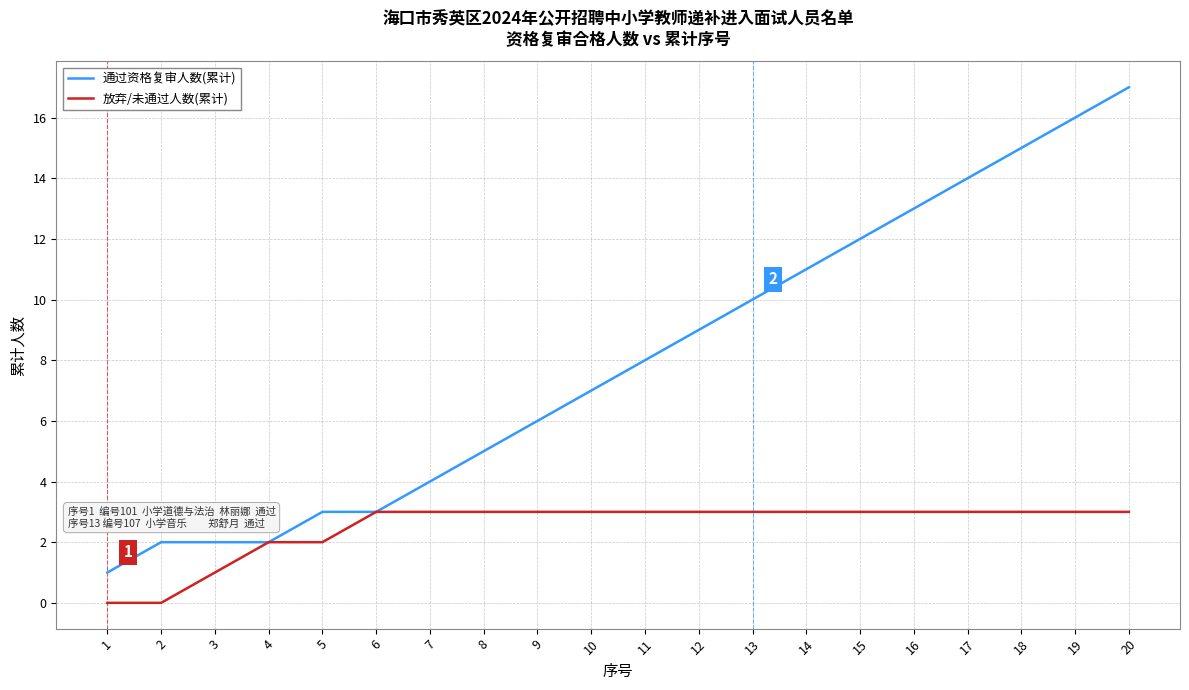

Is it true that 放弃/未通过人数(累计) equals 1 at 5?

False